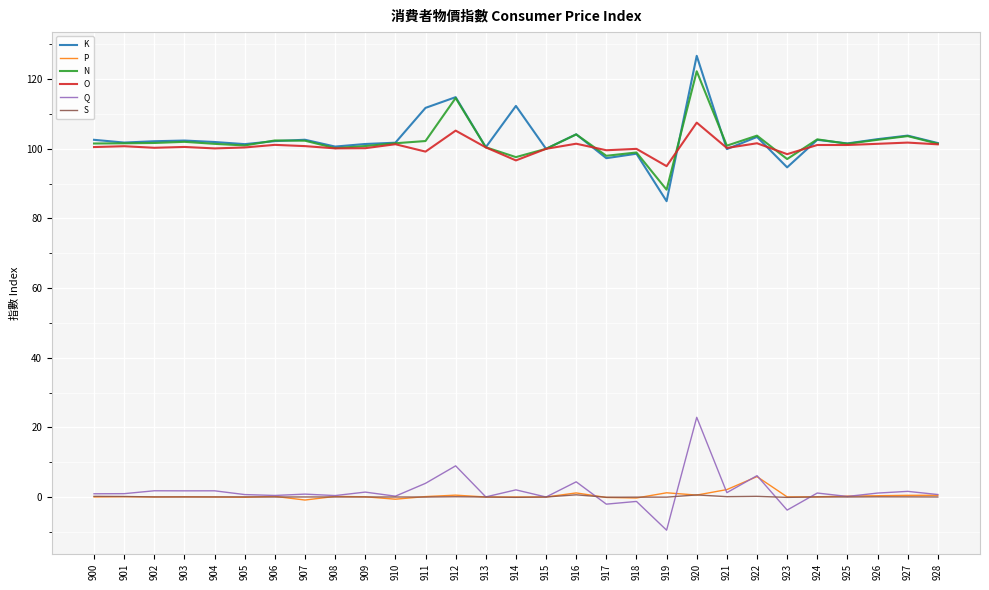

How many categories are shown in the chart?

29